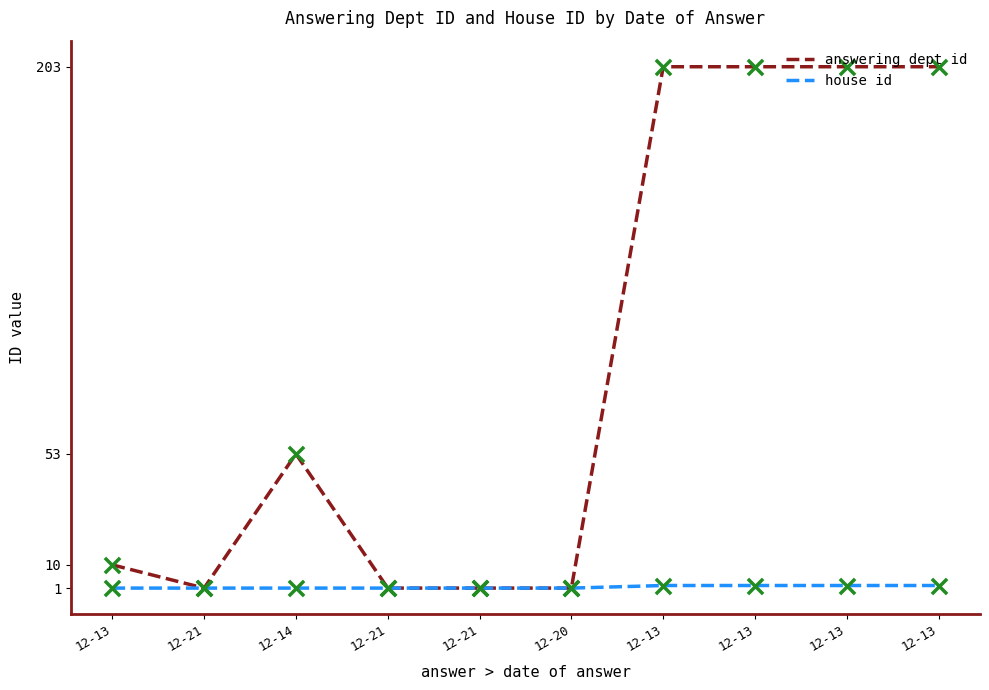

What is the total value across all series at 12-13?

22